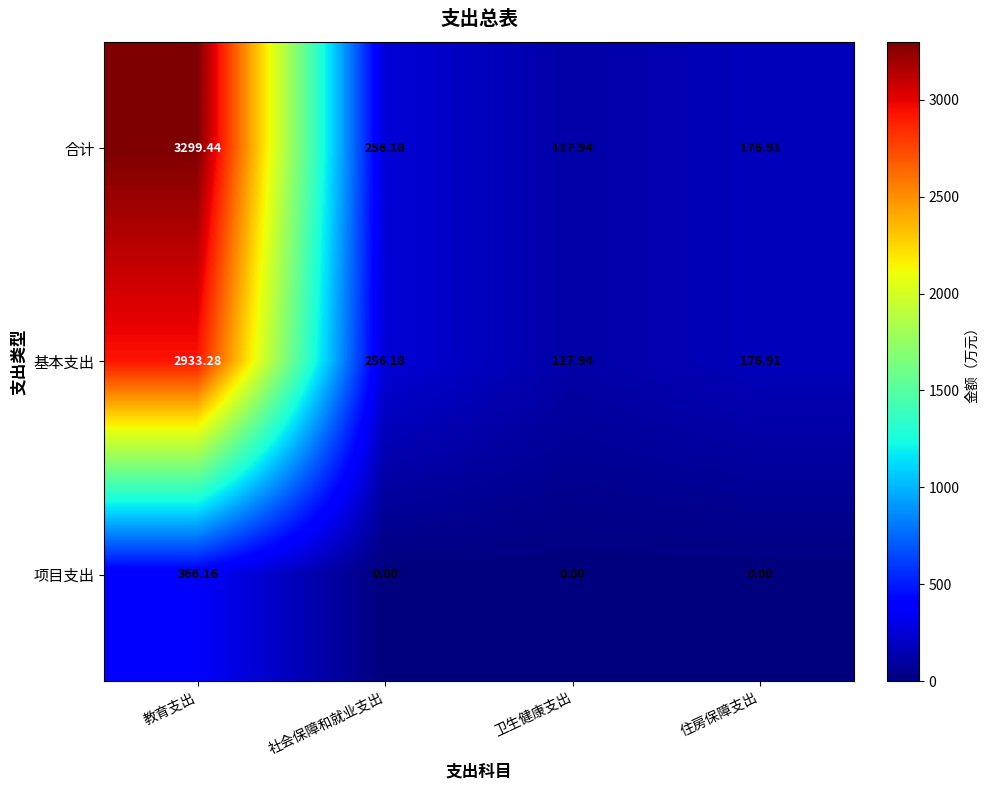

Which series has the largest total across all categories?

合计